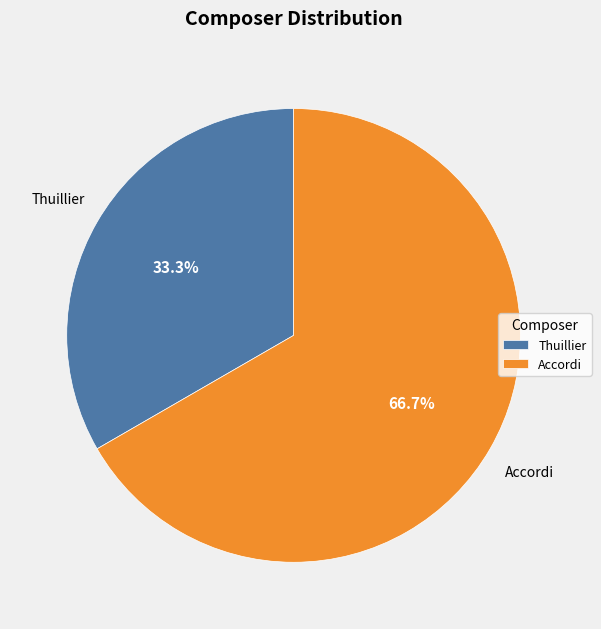

Which slice represents more than half of the pie?

Accordi